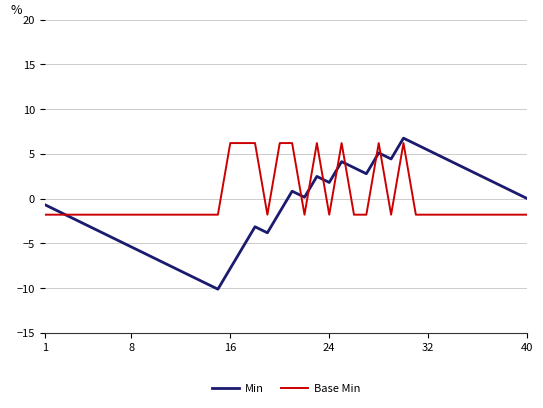

What is the lowest value of the Base Min series?

-1.8